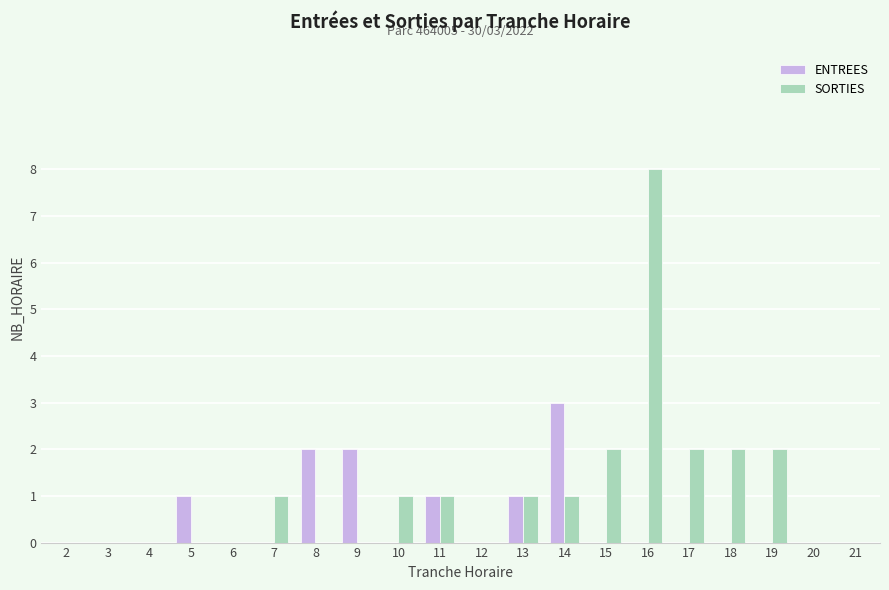

Which series changed the most between 8 and 16?

SORTIES